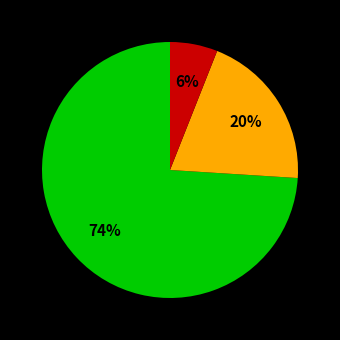

Is there any slice that represents more than half of the pie?

Yes